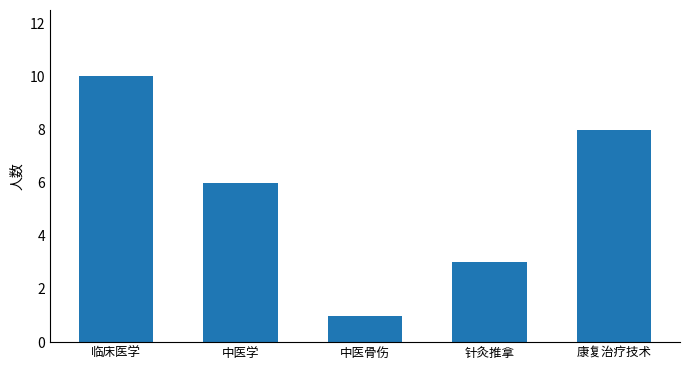

True or false: the data shows 9 at 中医学.

False